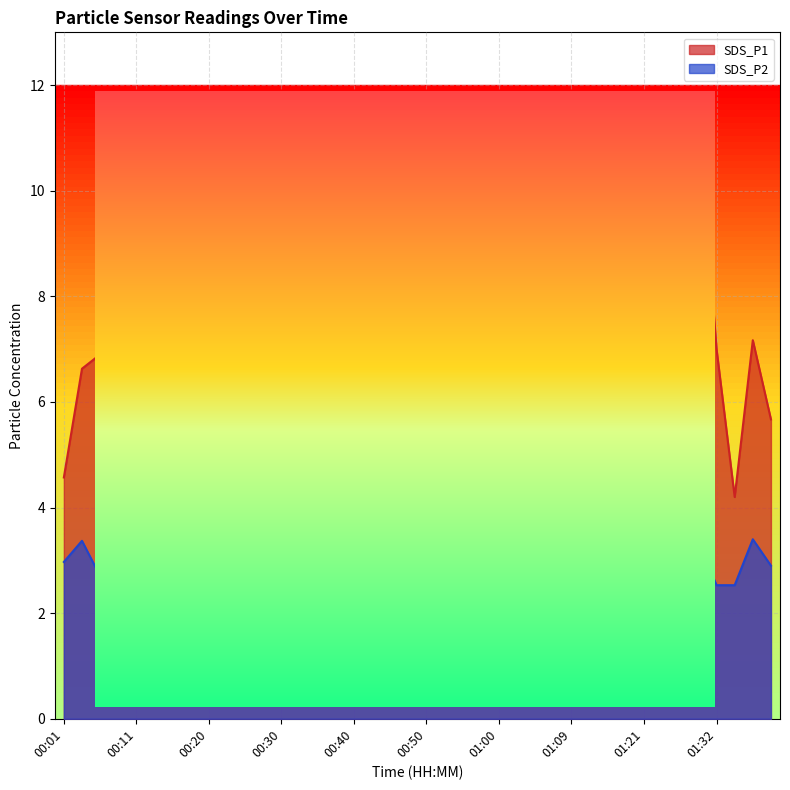

What is the approximate value of SDS_P2 at 01:37?

3.4